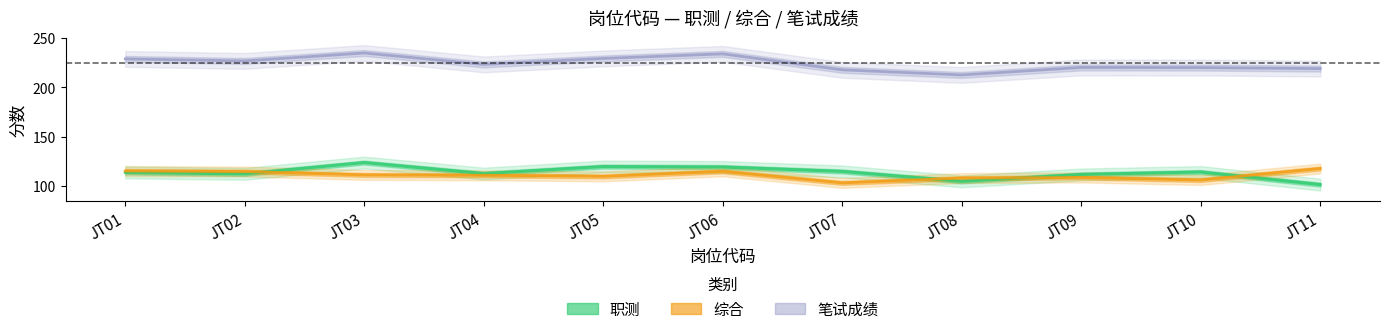

What is the minimum value shown in the chart?

101.3